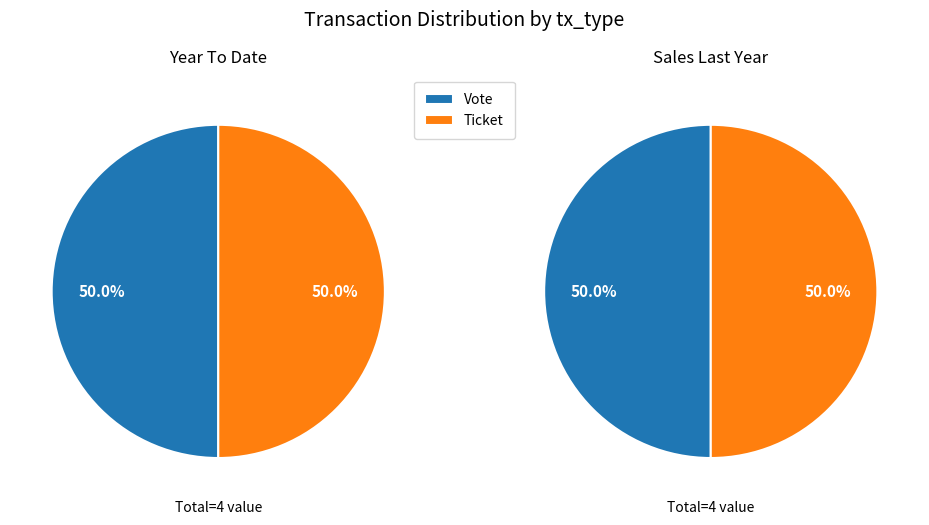

Is the sum of Vote (io_index=1) and Ticket (io_index=0) greater than half?

Yes